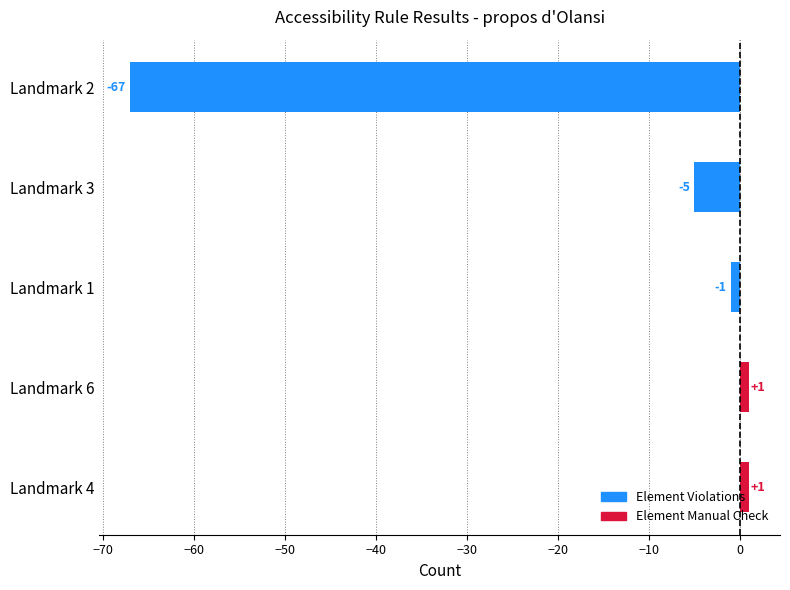

Is the value of Element Manual Check at Landmark 4 greater than the value of Element Violations at Landmark 4?

Yes